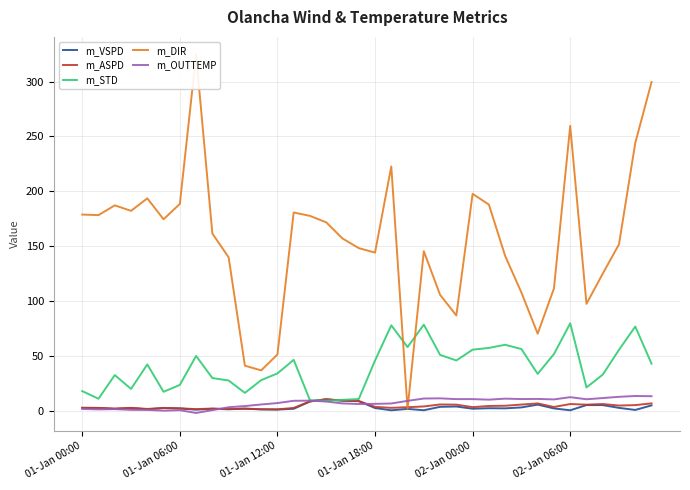

Does the chart have visible grid lines?

Yes